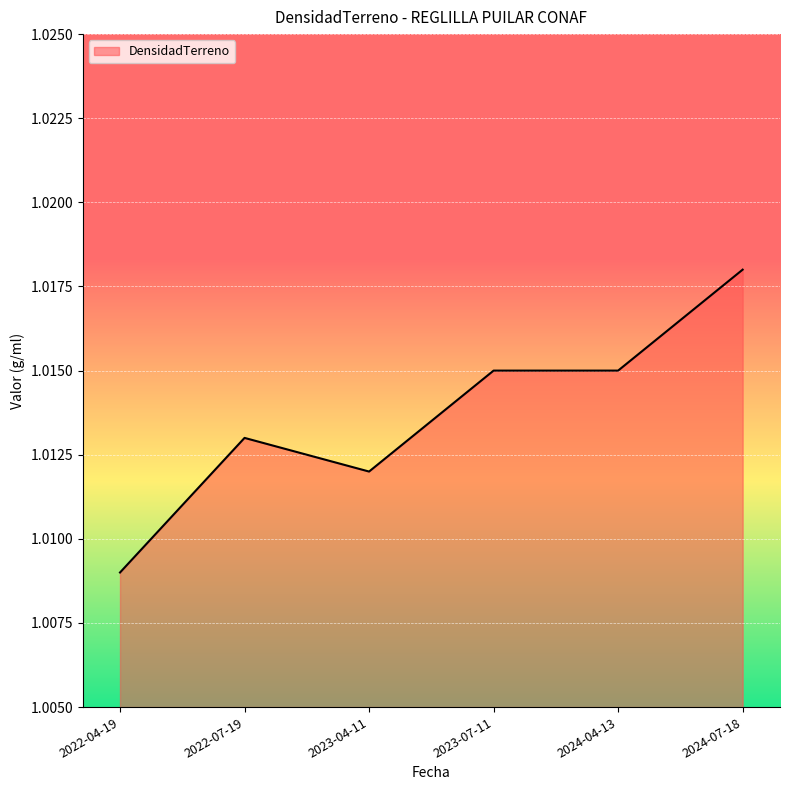

Between 2022-07-19 and 2024-07-18, which is larger?

2024-07-18